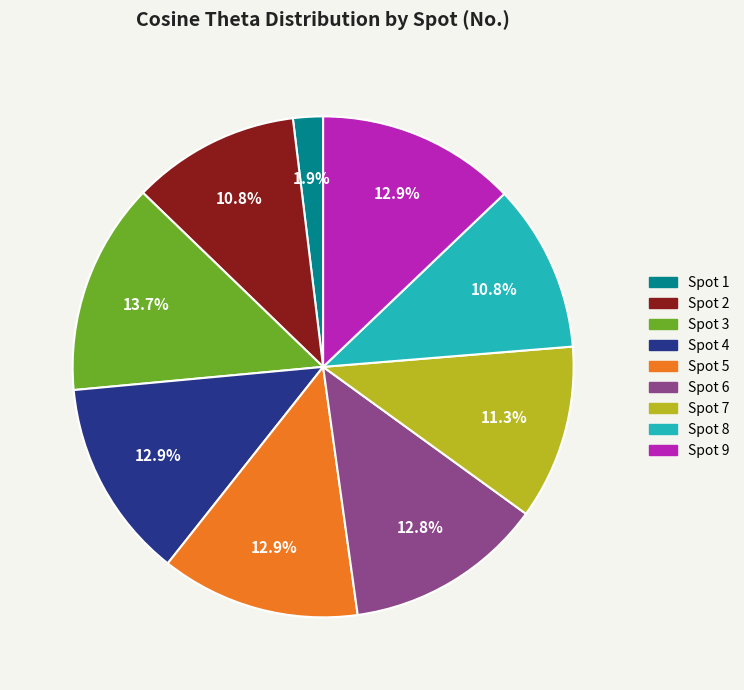

Does Spot 9 represent more than half of the total?

No